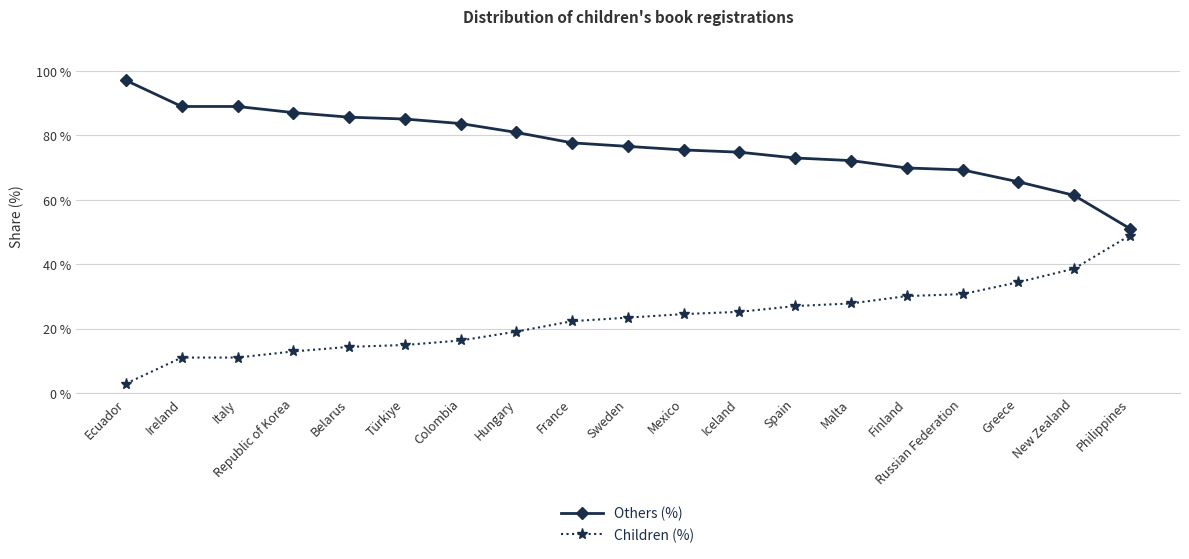

True or false: Others (%) has a value of 72.2 at Malta.

True